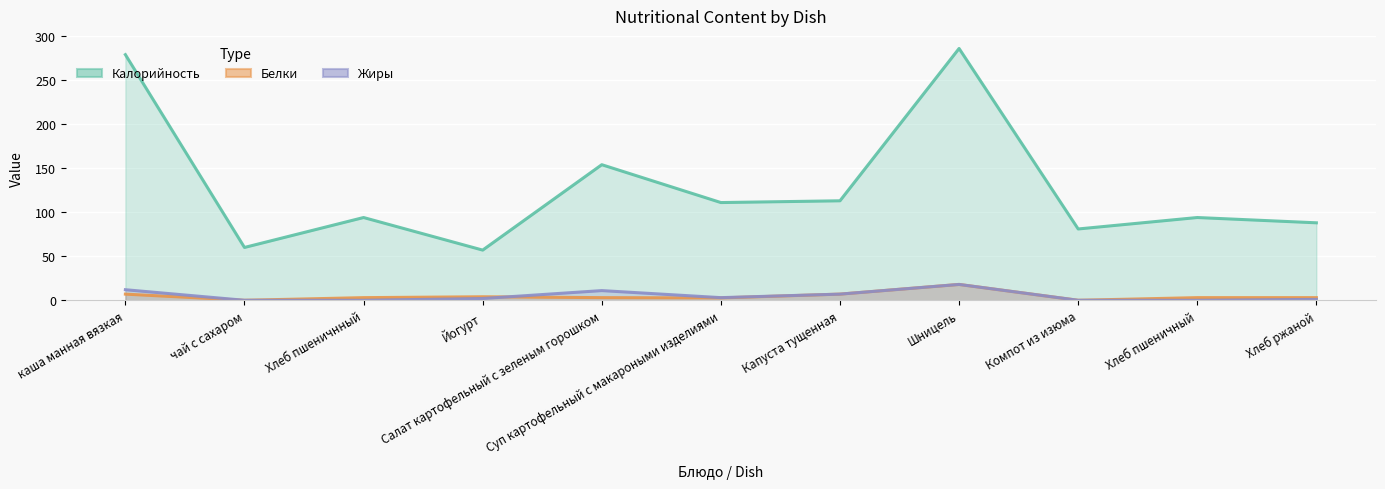

Which series has the largest range (max minus min)?

Калорийность